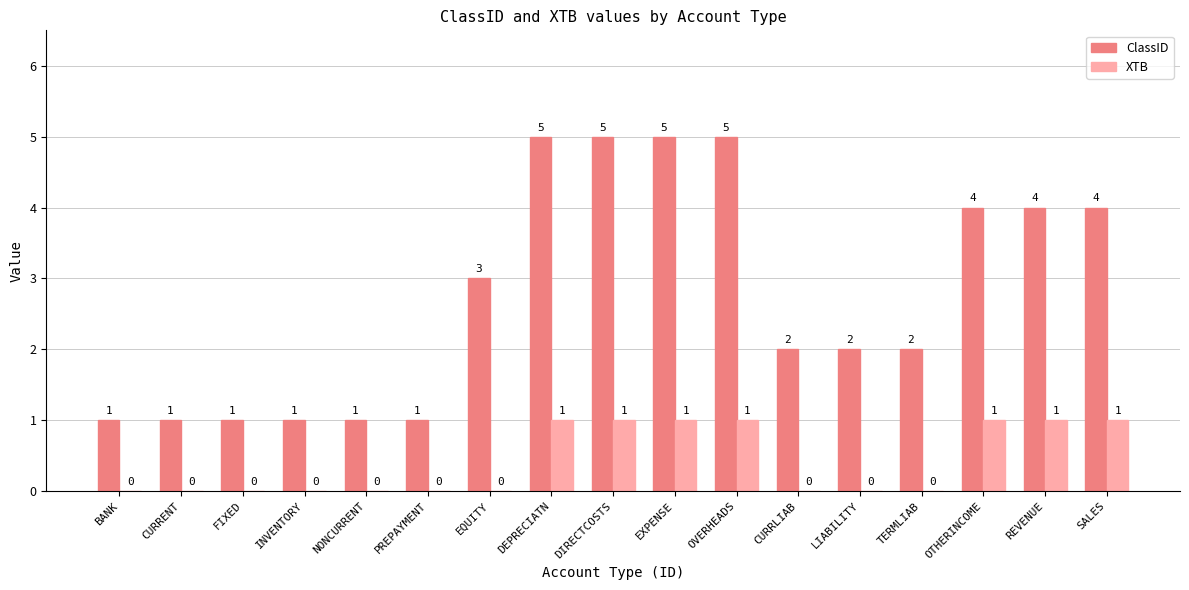

What is the maximum value for ClassID?

5